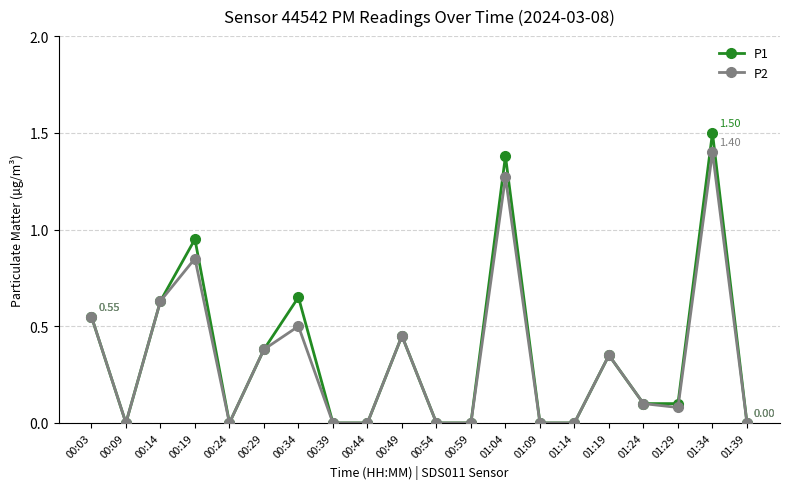

What is the label of the 20th point from the left?

01:39